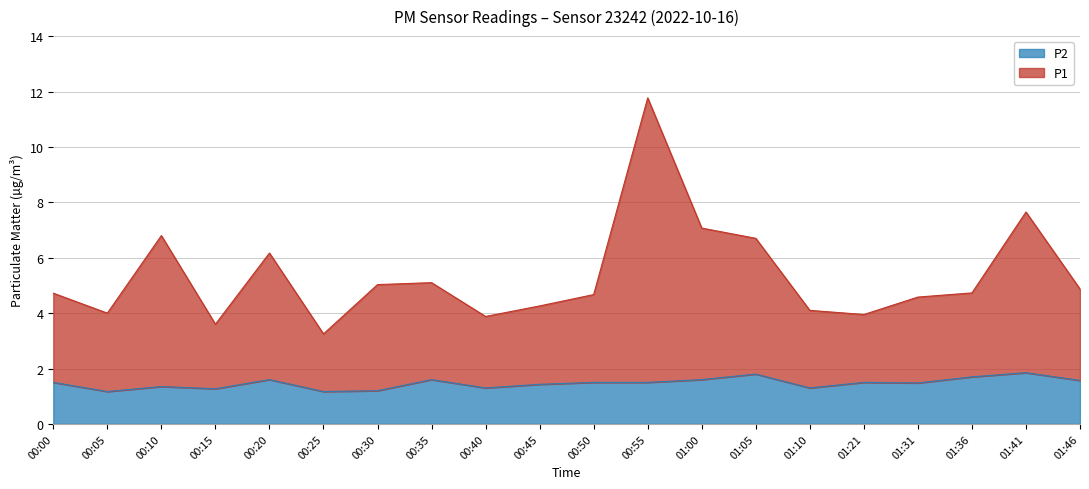

List the series in order of their peak value, lowest first.

P2, P1